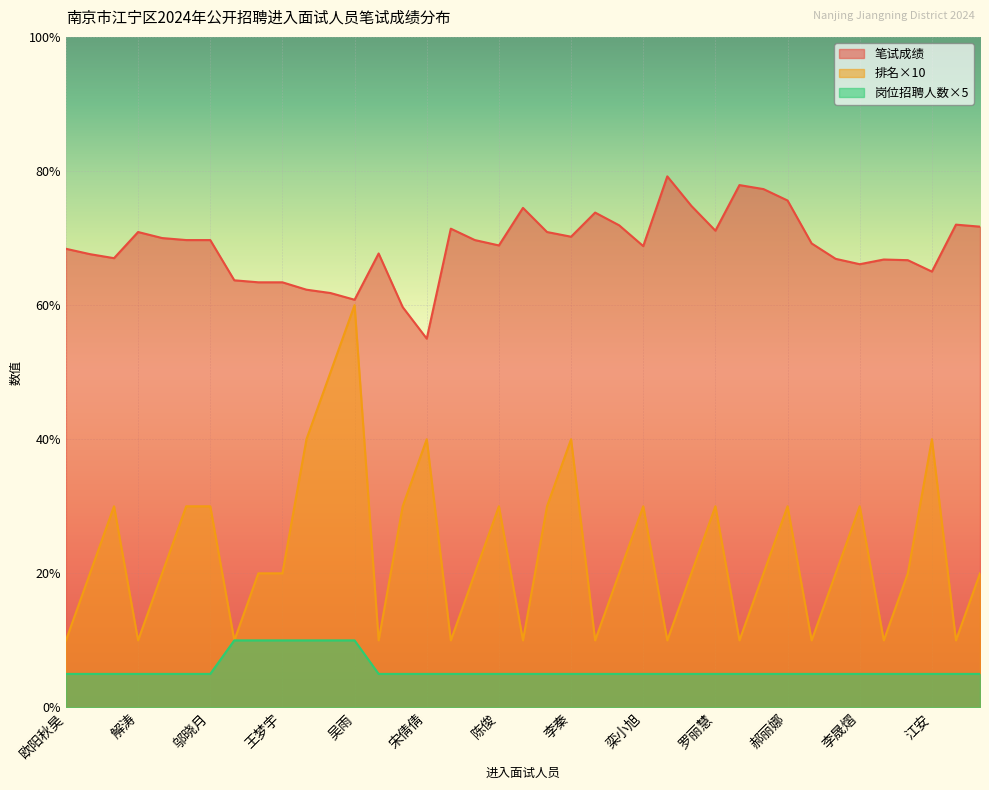

At which label does 排名 reach its minimum?

欧阳秋昊